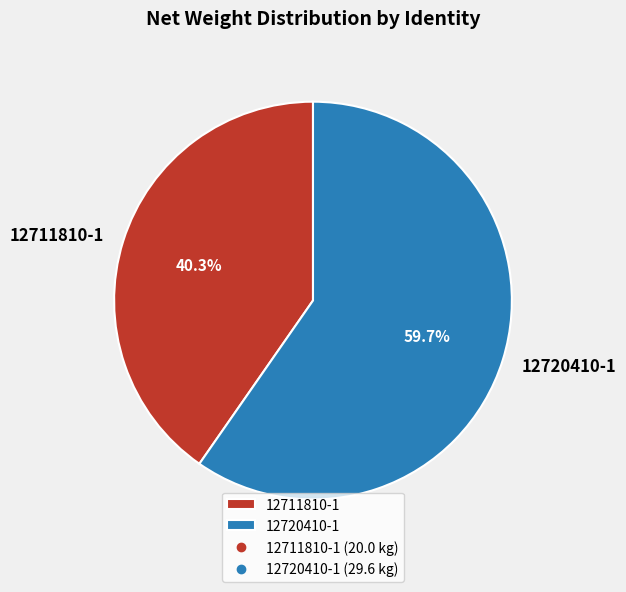

To the nearest percent, what is the average slice percentage?

50%